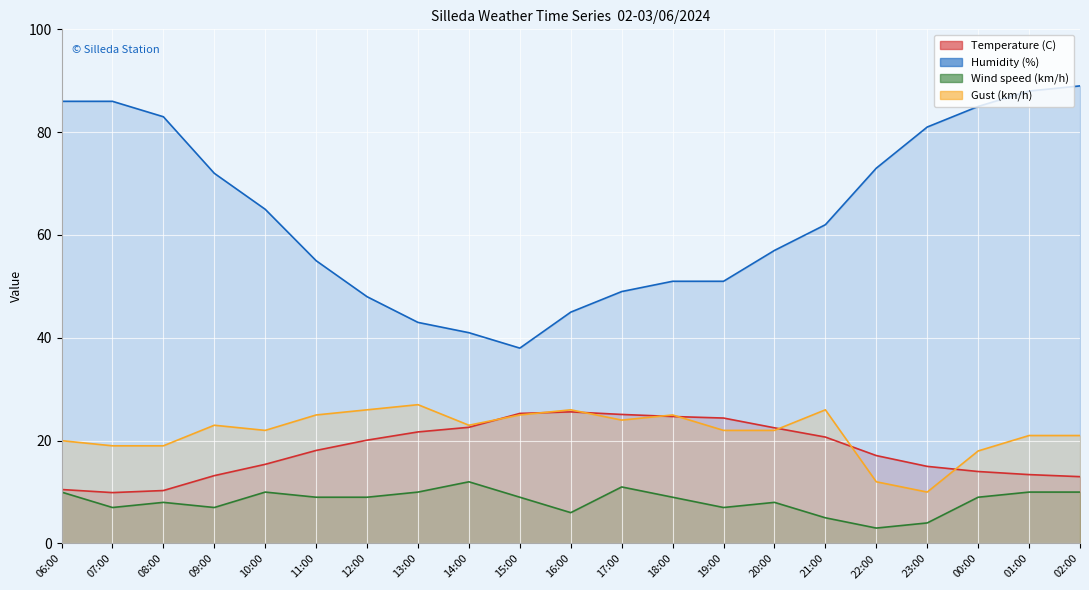

What is the label of the 15th point from the left?

20:00